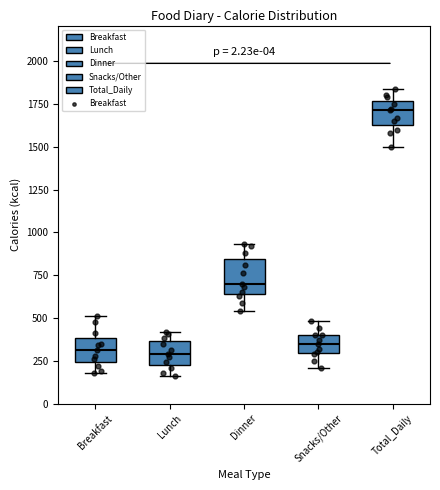

Which box is the tallest, from its lower edge to its upper edge?

Dinner